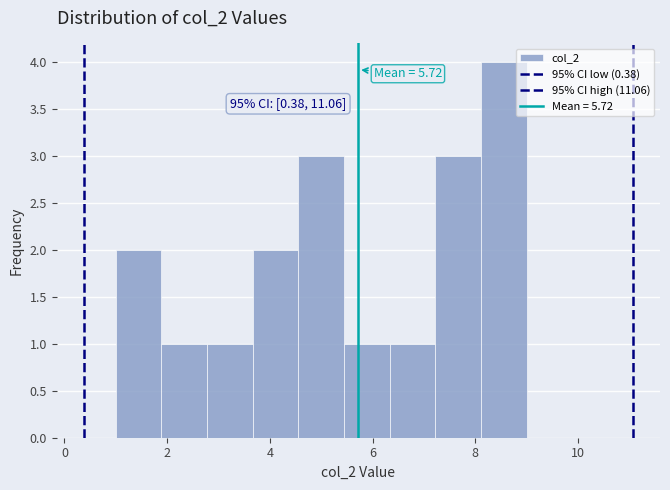

Over which range of the x-axis is the bar tallest?

8.2 to 9.0